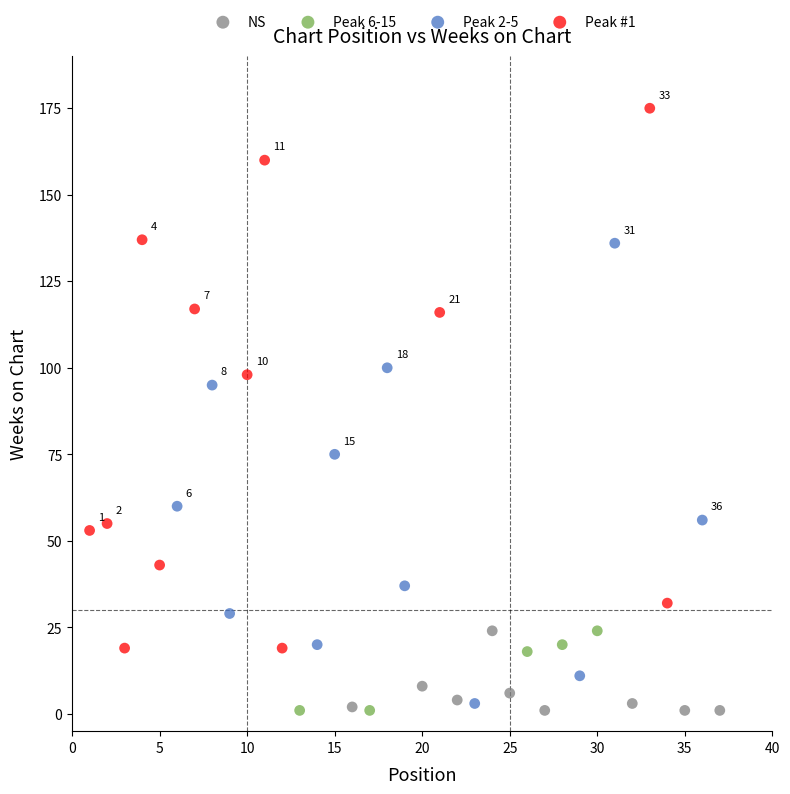

Which series has the largest Y range (max minus min)?

Peak #1